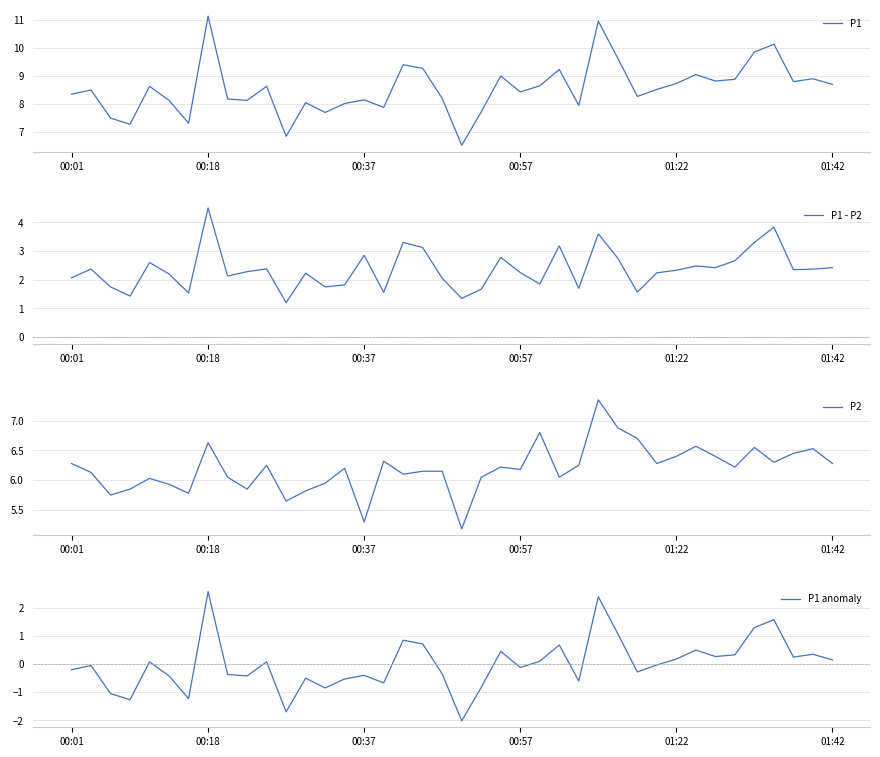

Does the chart display data point markers on the line(s)?

No